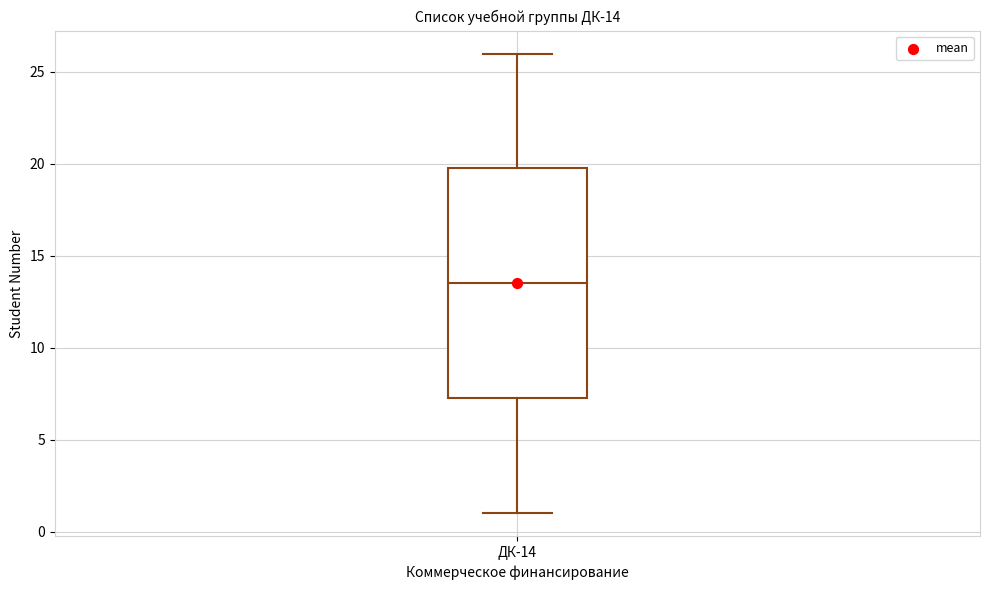

Transcribe this box plot: give where the median line is, the range the box spans, and where the two whiskers end, as read against the y-axis. The values are not printed on the chart, so give them approximately, as read against the axis.

median 13.5, box 7.5 to 20.0, whiskers 1.0 to 26.0